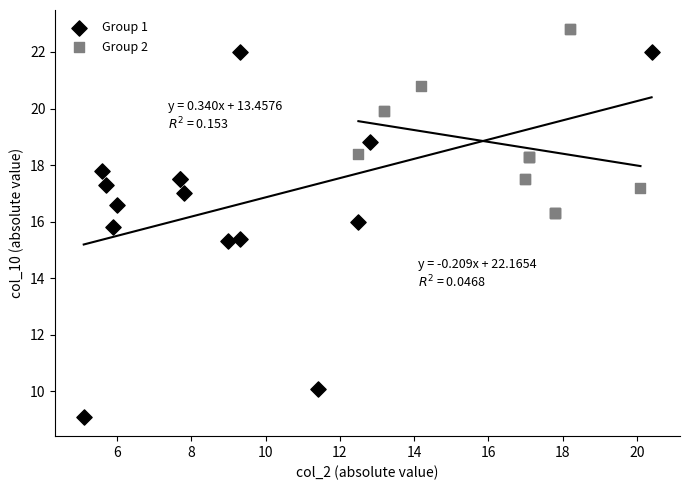

Which series reaches the maximum Y coordinate?

Group 2